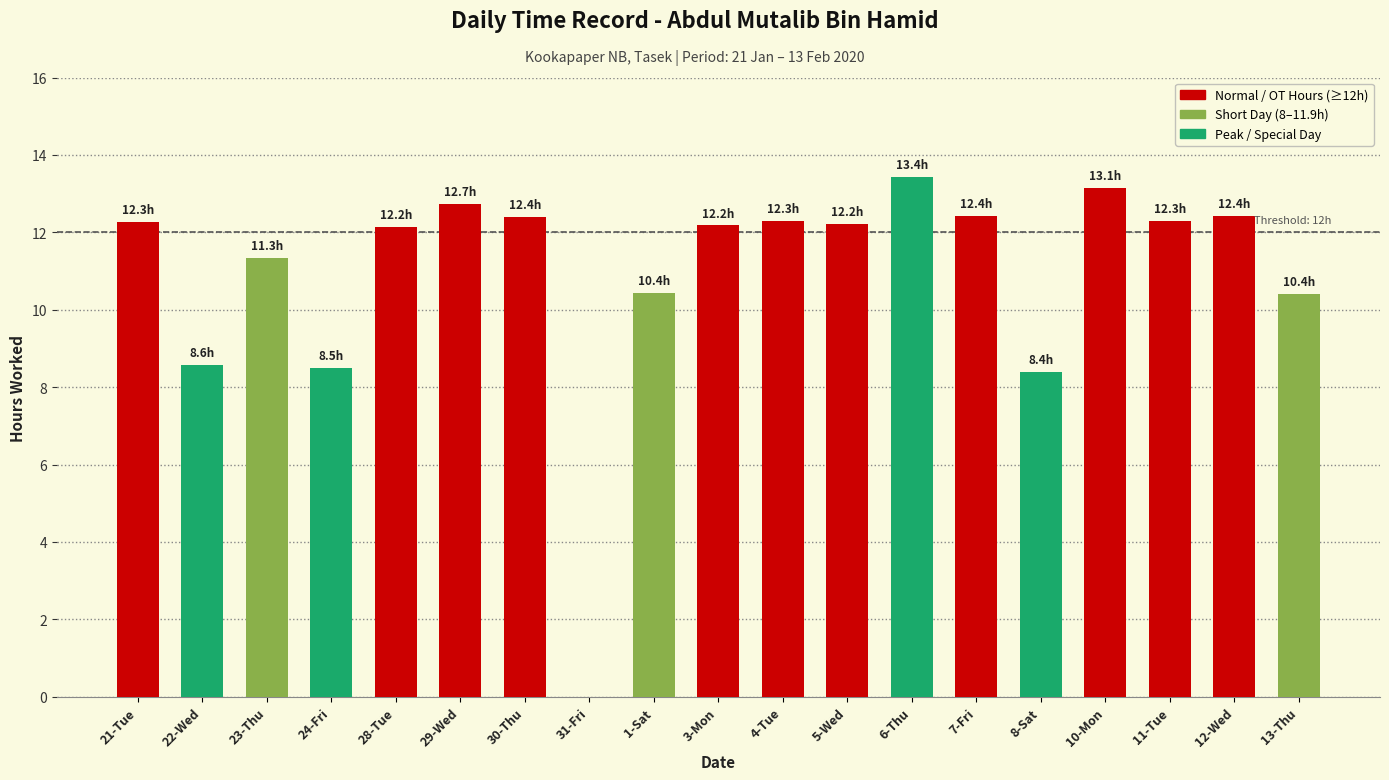

How many data points are above 12?

12